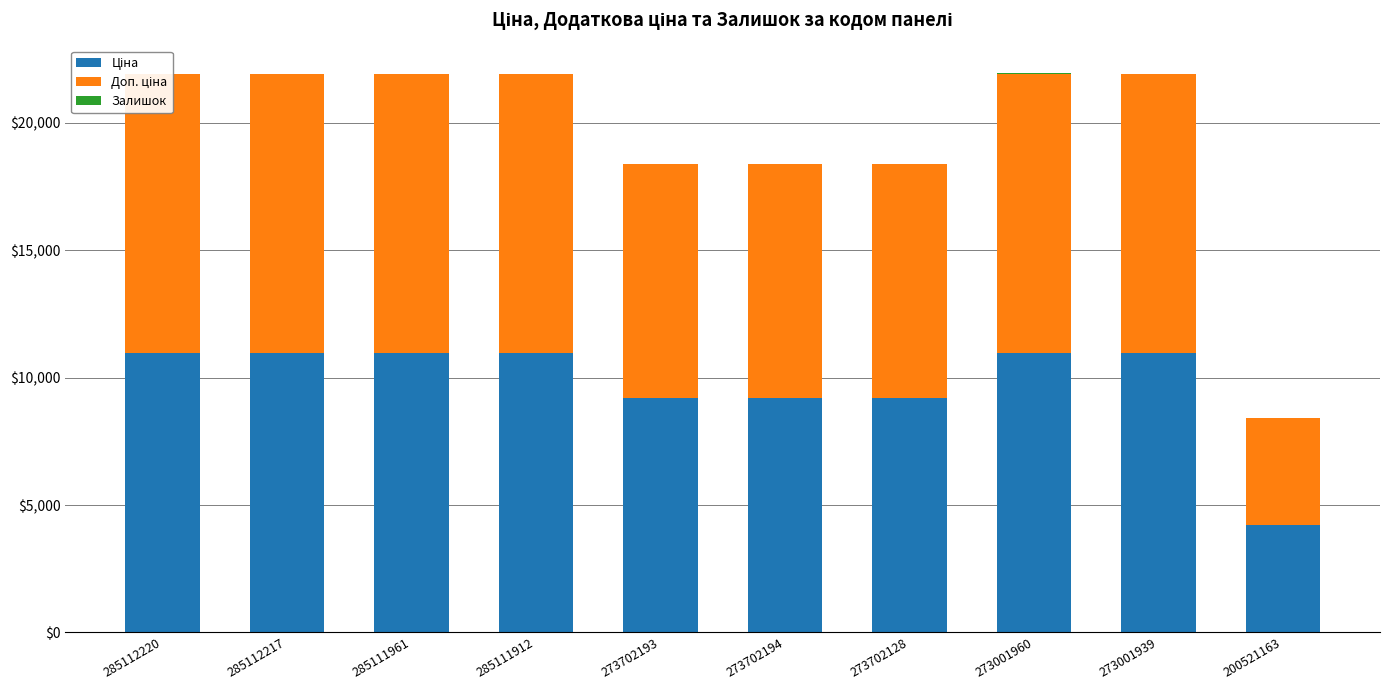

What is the label of the 4th bar from the right?

273702128